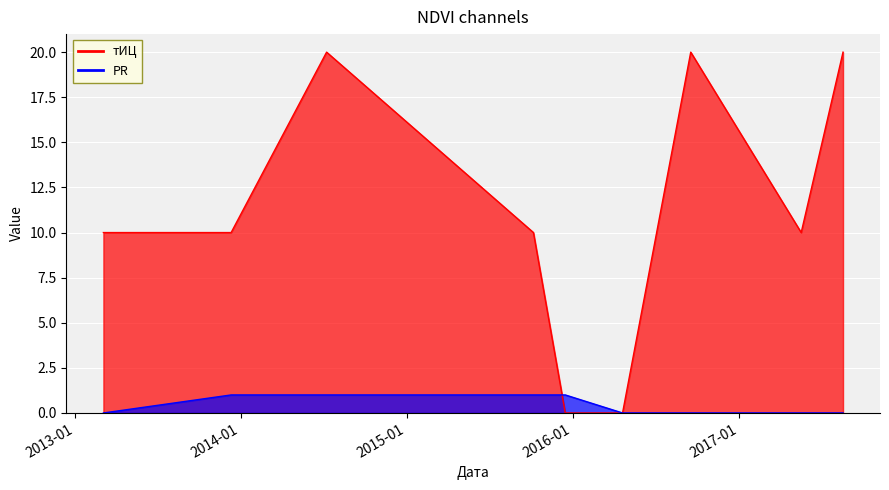

Is the value of тИЦ at 2014-07-09 greater than the value of PR at 2017-05-18?

Yes